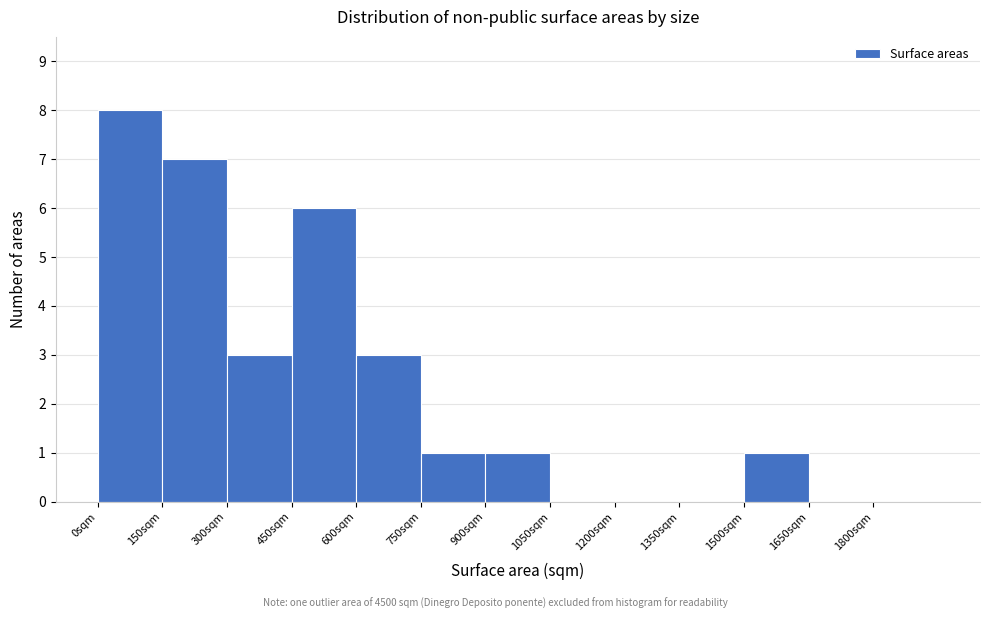

Reading left to right, list every bar in this chart as the range it spans on the x-axis followed by its height. Neither the bar edges nor the heights are printed on the chart, so give them approximately, as read against the axes.

0 to 150: 8
150 to 300: 7
300 to 450: 3
450 to 600: 6
600 to 750: 3
750 to 900: 1
900 to 1050: 1
1050 to 1200: 0
1200 to 1350: 0
1350 to 1500: 0
1500 to 1650: 1
1650 to 1800: 0
1800 to 1950: 0